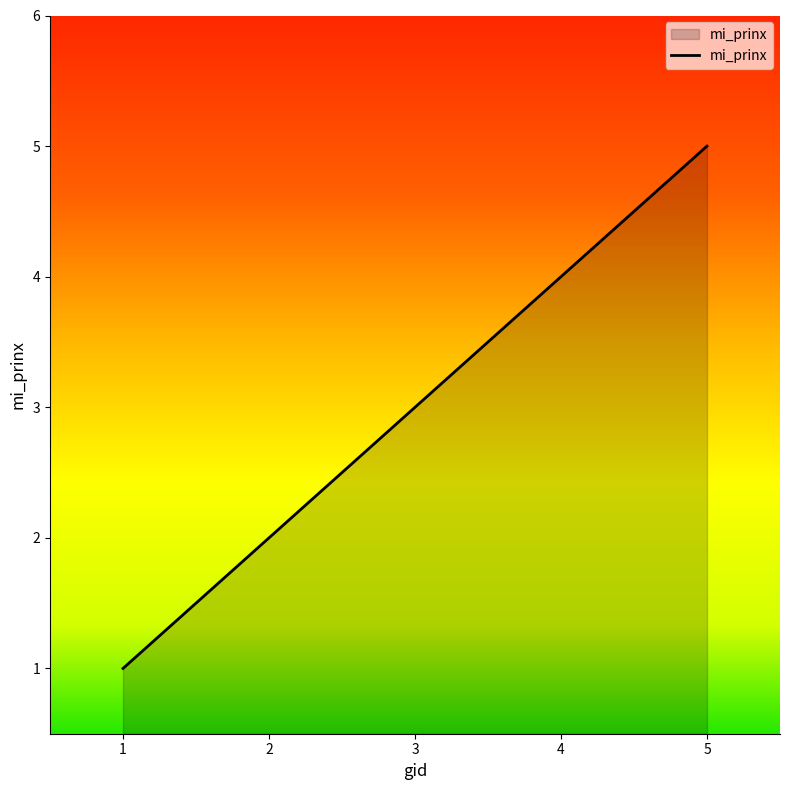

Count the number of categories in the chart.

5